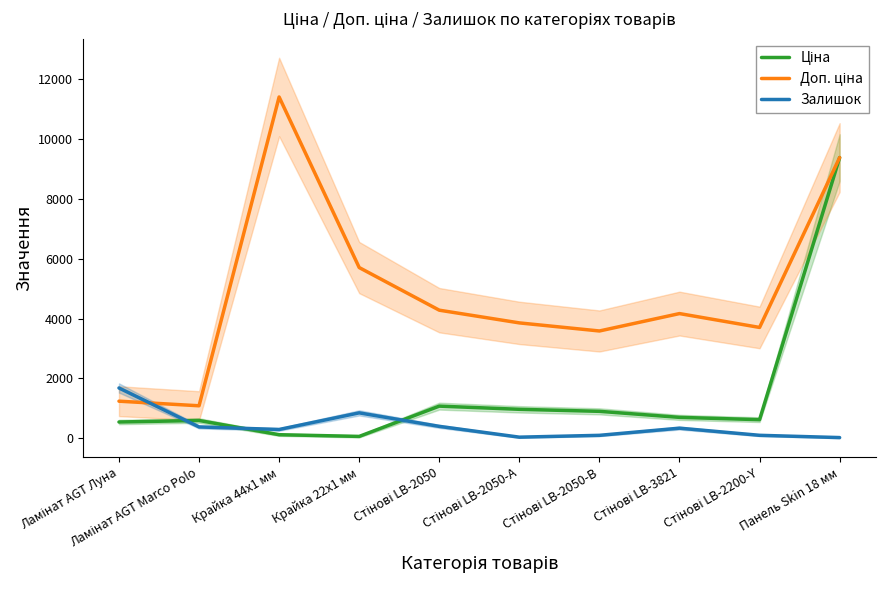

What position from the right is Панель Skin 18 мм?

1